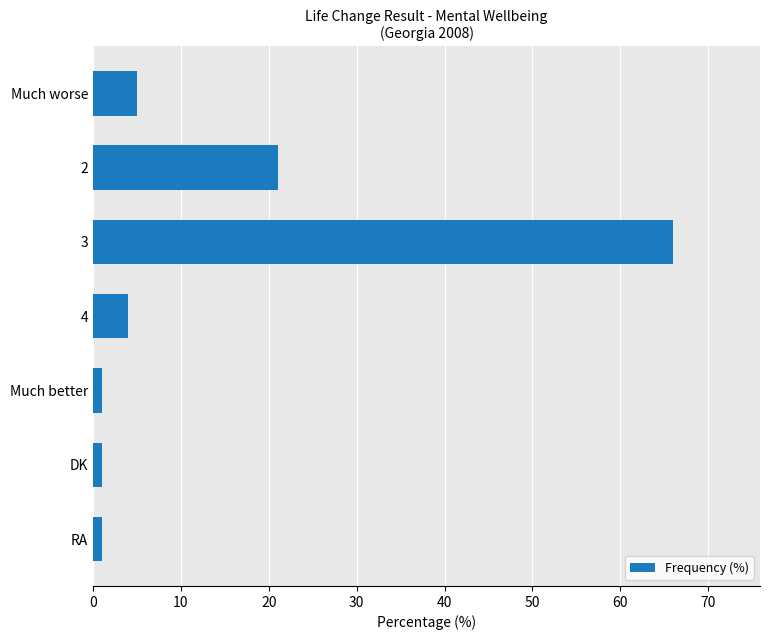

Which category has the highest value across all series?

3